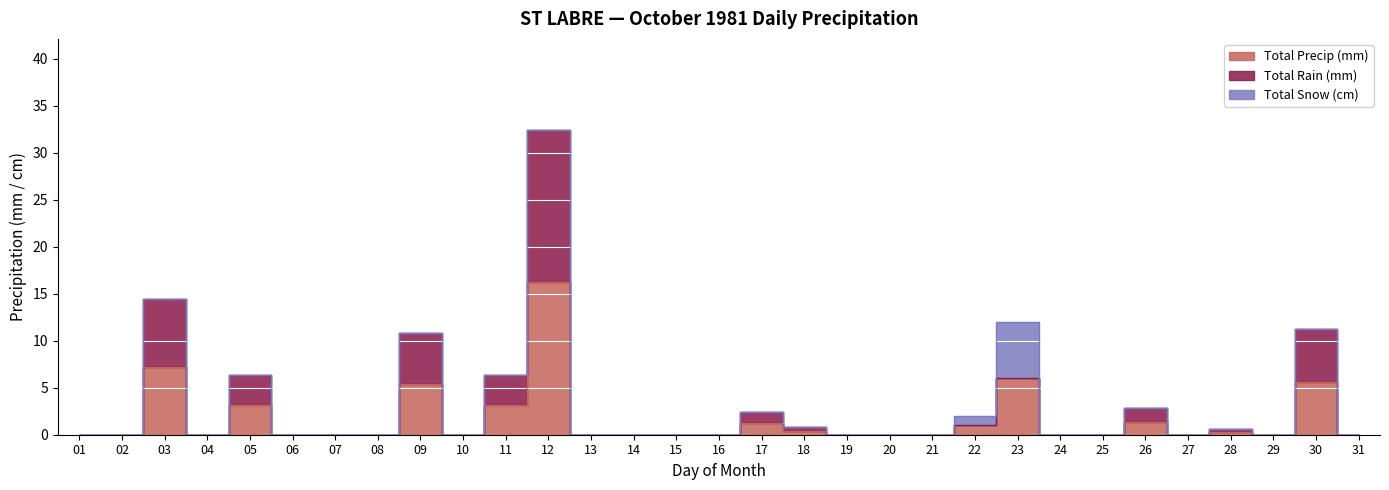

How many interior local valleys does the Total Precip (mm) series have?

4